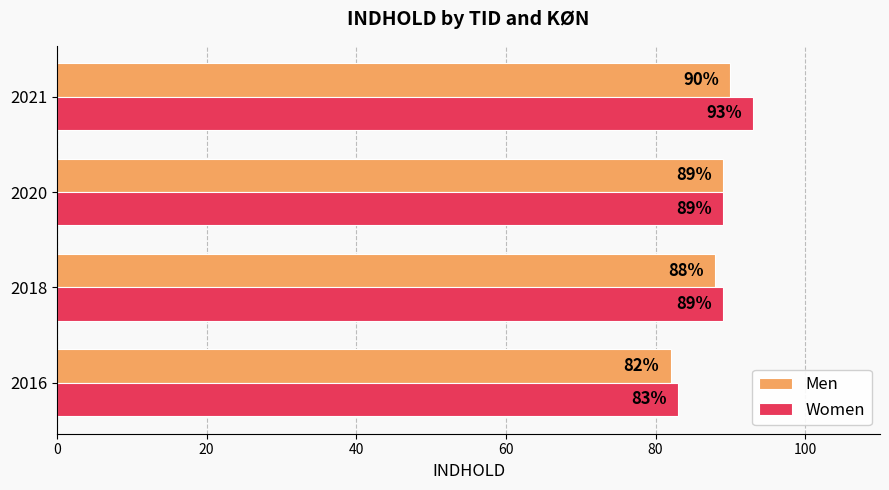

What is the total value across all series at 2021?

183